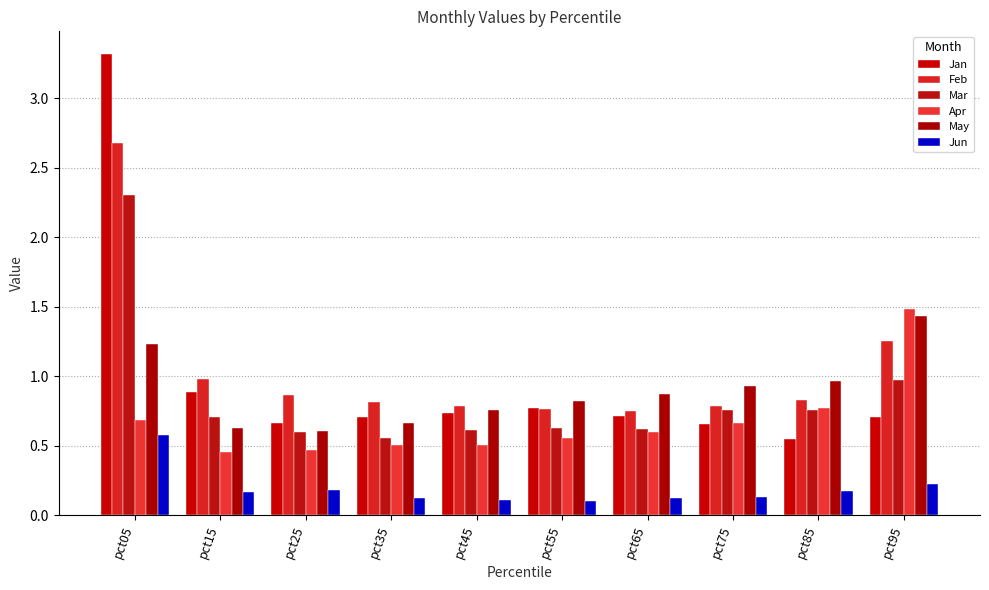

Reading left to right, what are all the values shown in this chart?

Jan: pct05=3.3	pct15=0.9	pct25=0.7	pct35=0.7	pct45=0.7	pct55=0.8	pct65=0.7	pct75=0.7	pct85=0.5	pct95=0.7
Feb: pct05=2.7	pct15=1.0	pct25=0.9	pct35=0.8	pct45=0.8	pct55=0.8	pct65=0.8	pct75=0.8	pct85=0.8	pct95=1.3
Mar: pct05=2.3	pct15=0.7	pct25=0.6	pct35=0.6	pct45=0.6	pct55=0.6	pct65=0.6	pct75=0.8	pct85=0.8	pct95=1.0
Apr: pct05=0.7	pct15=0.5	pct25=0.5	pct35=0.5	pct45=0.5	pct55=0.6	pct65=0.6	pct75=0.7	pct85=0.8	pct95=1.5
May: pct05=1.2	pct15=0.6	pct25=0.6	pct35=0.7	pct45=0.8	pct55=0.8	pct65=0.9	pct75=0.9	pct85=1.0	pct95=1.4
Jun: pct05=0.6	pct15=0.2	pct25=0.2	pct35=0.1	pct45=0.1	pct55=0.1	pct65=0.1	pct75=0.1	pct85=0.2	pct95=0.2